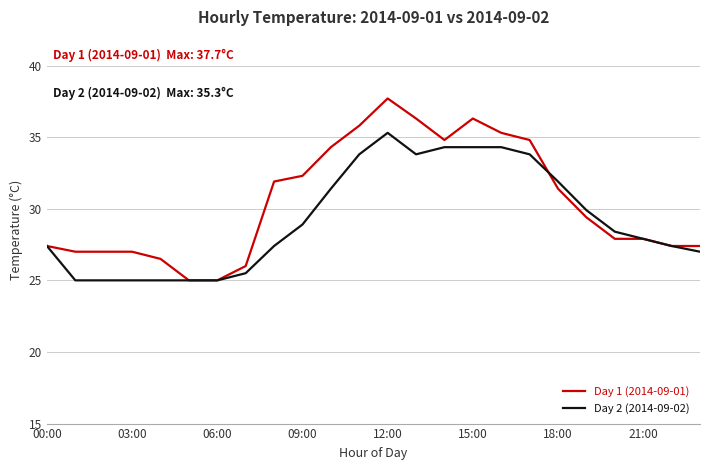

Which series has the widest spread of values?

Day 1 (2014-09-01)